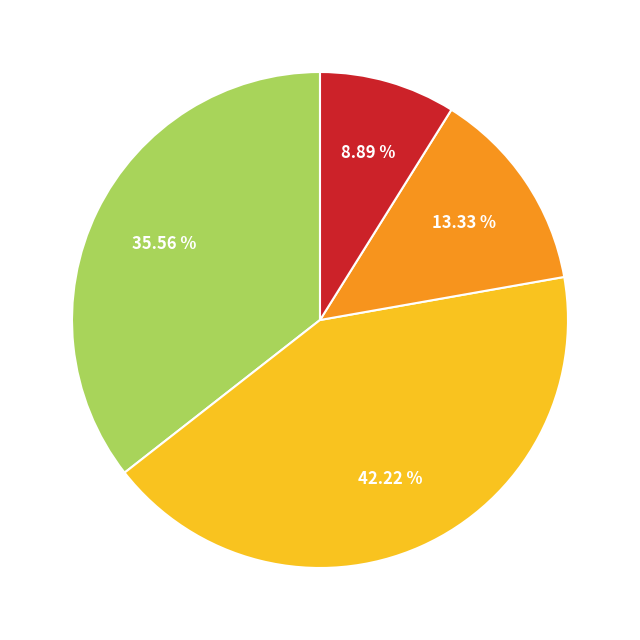

To the nearest percent, what is the difference between the largest and smallest slice percentages?

33%